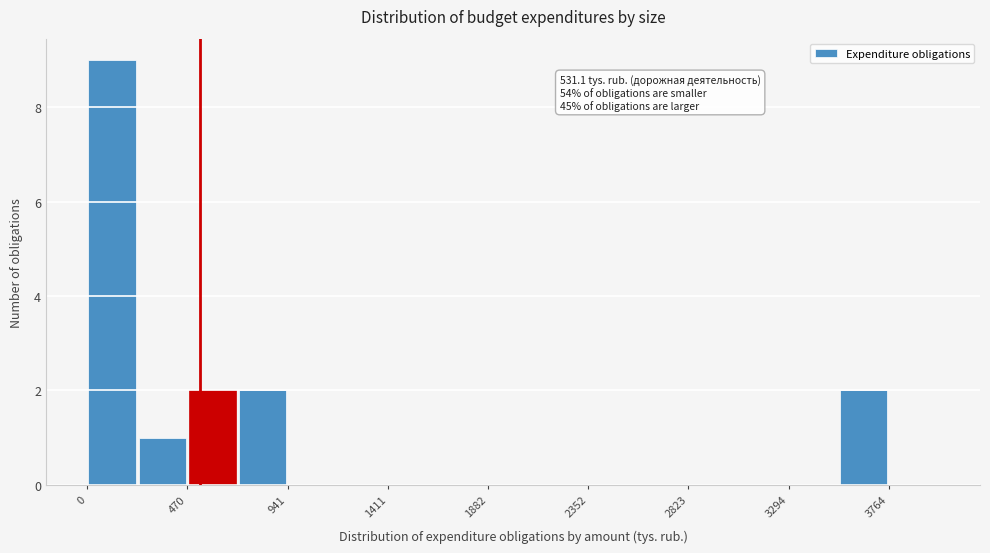

Which range on the x-axis has the tallest bar?

0 to 250